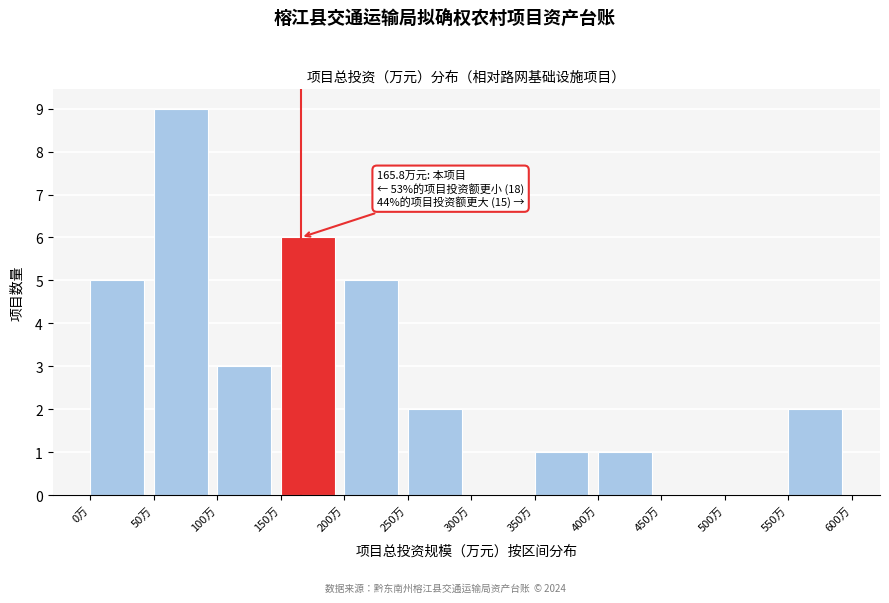

Over which range of the x-axis is the bar tallest?

50 to 100